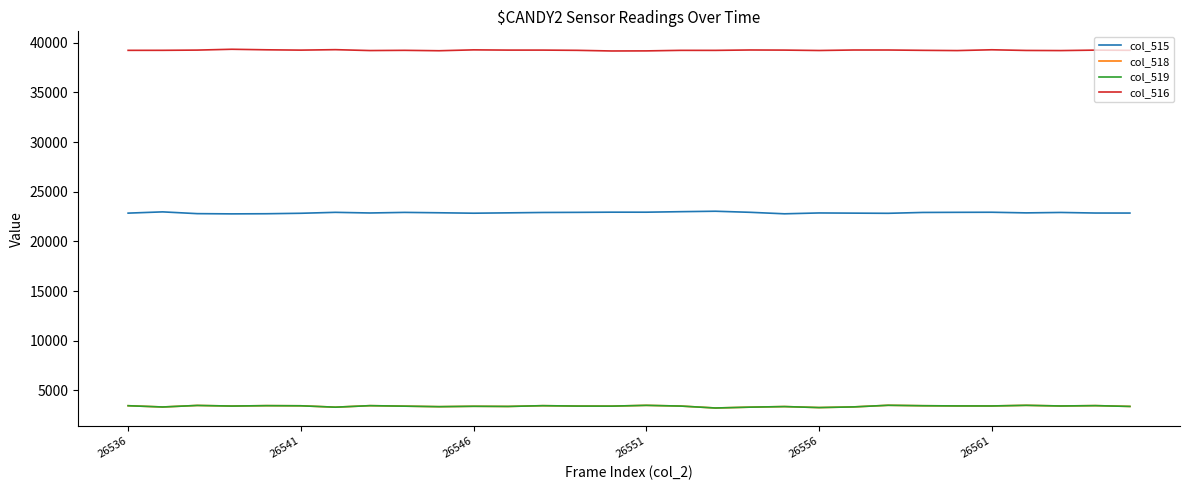

True or false: col_518 and col_516 cross at least once.

False